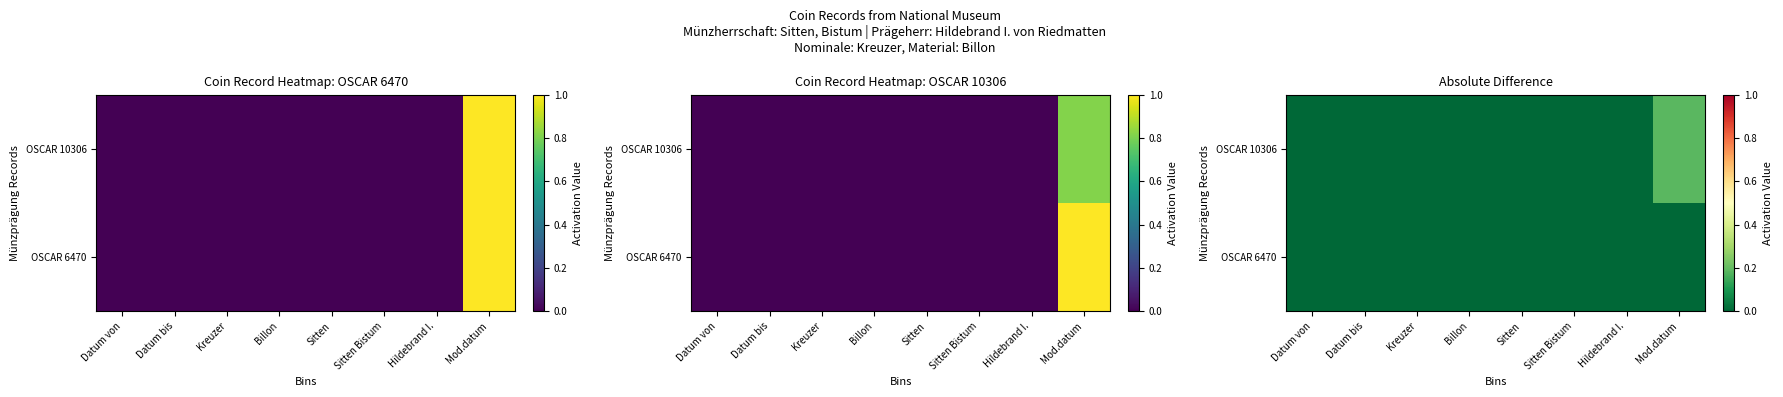

Count the number of categories in the chart.

8